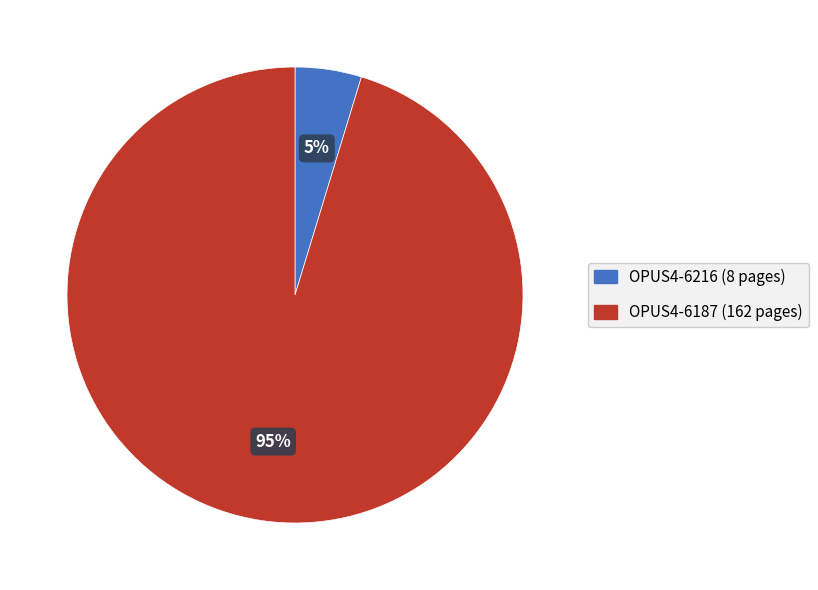

To the nearest percent, what is the combined percentage of OPUS4-6216 and OPUS4-6187?

100%